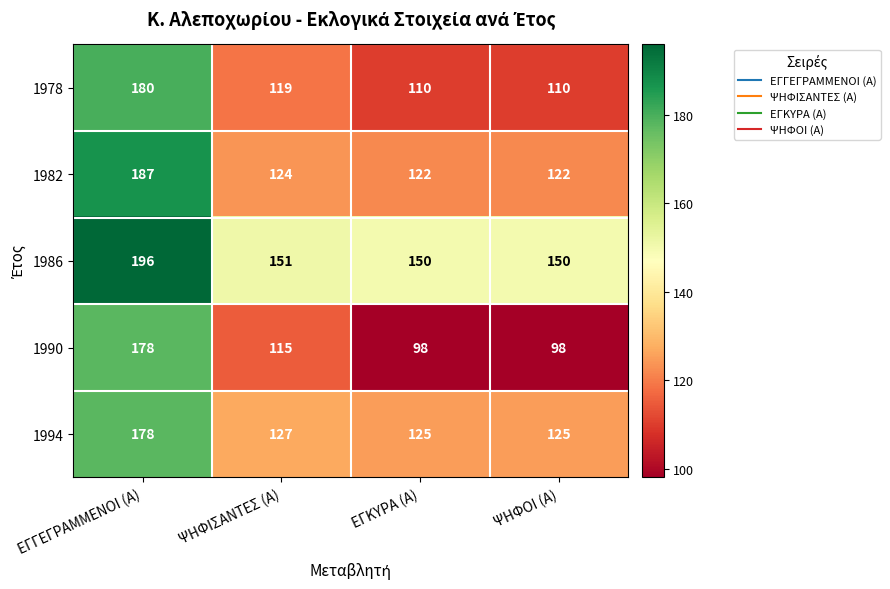

What is the maximum value shown in the chart?

196